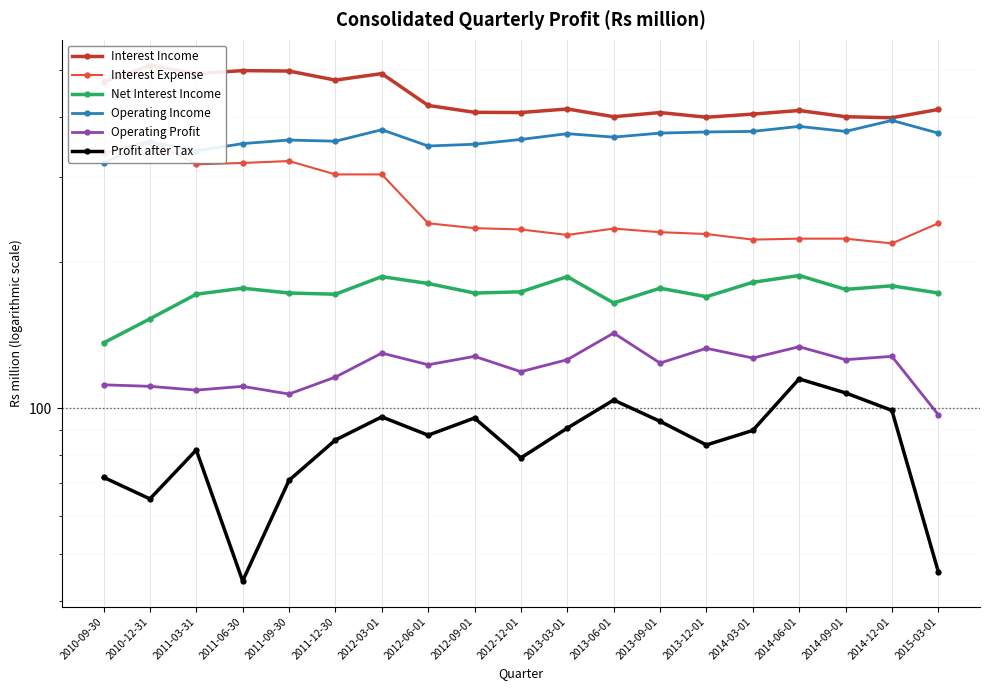

How many interior local valleys does the Interest Expense series have?

4